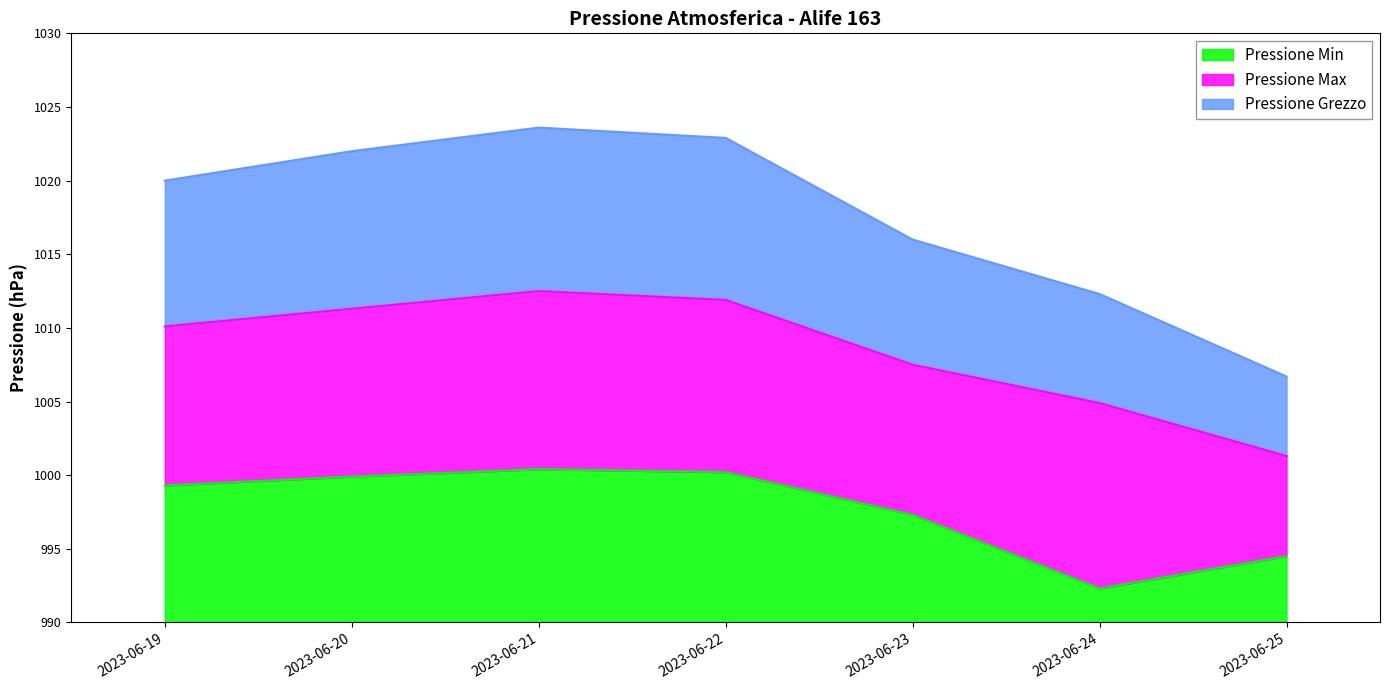

Which has a higher value, 2023-06-20 or 2023-06-23?

2023-06-20